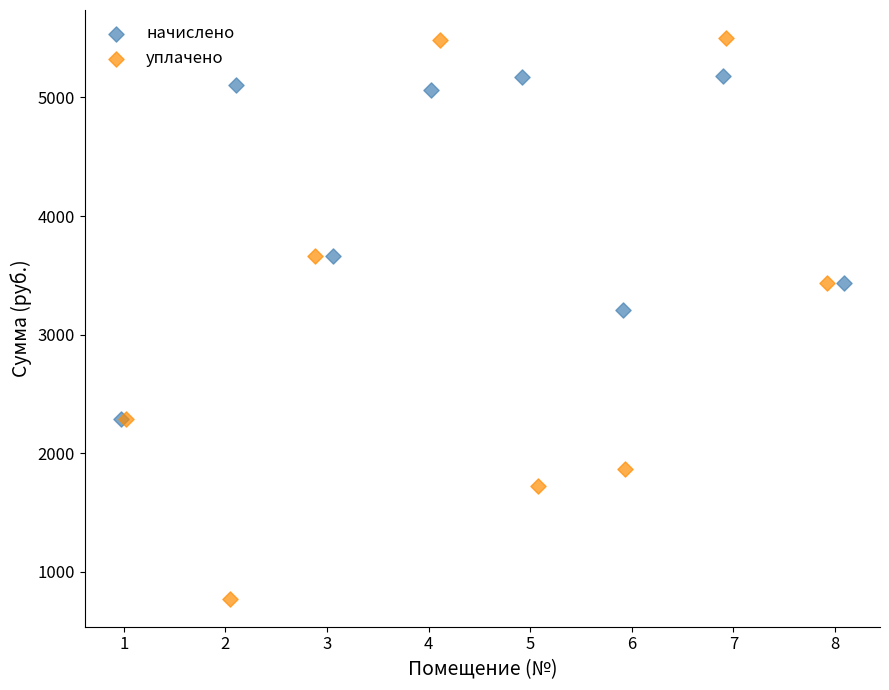

Which series has the widest spread of Y values?

уплачено